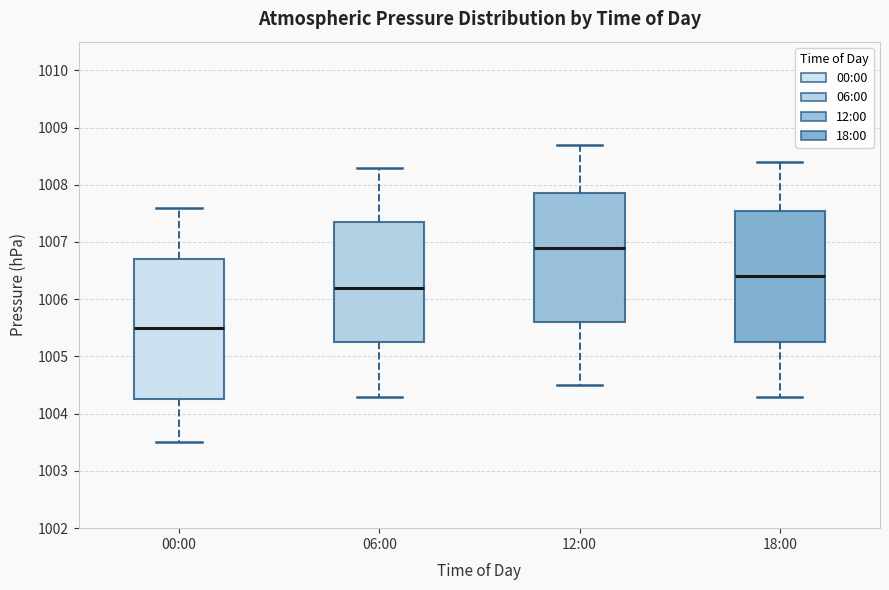

Reading left to right, read every box against the y-axis: the position of its median line, the range the box covers, and the ends of its whiskers. The values are not printed on the chart, so give them approximately, as read against the axis.

00:00: median 1005.5, box 1004.3 to 1006.7, whiskers 1003.5 to 1007.6
06:00: median 1006.2, box 1005.3 to 1007.4, whiskers 1004.3 to 1008.3
12:00: median 1006.9, box 1005.6 to 1007.9, whiskers 1004.5 to 1008.7
18:00: median 1006.4, box 1005.3 to 1007.6, whiskers 1004.3 to 1008.4